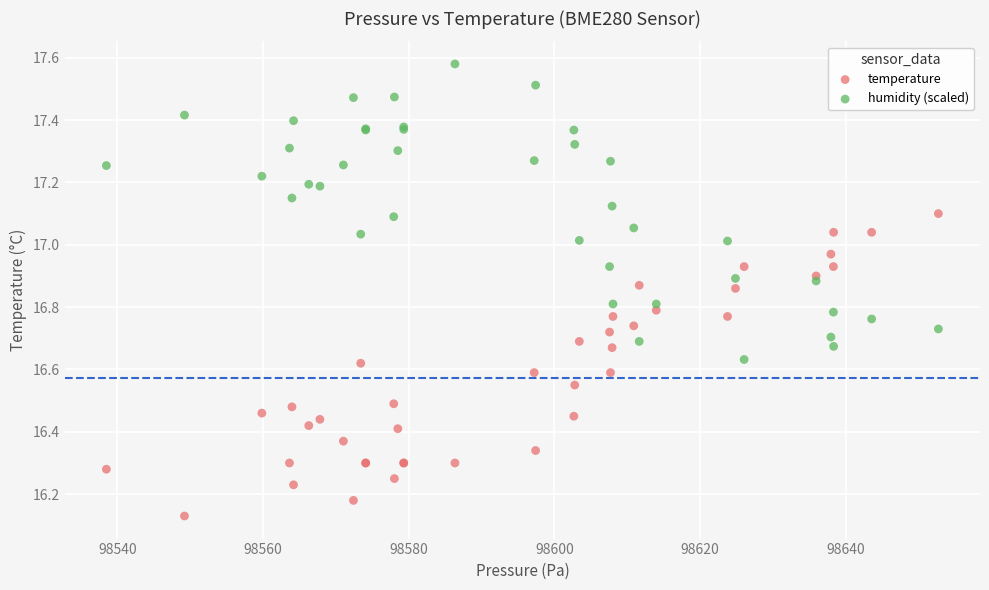

Which series reaches the minimum Y coordinate?

temperature